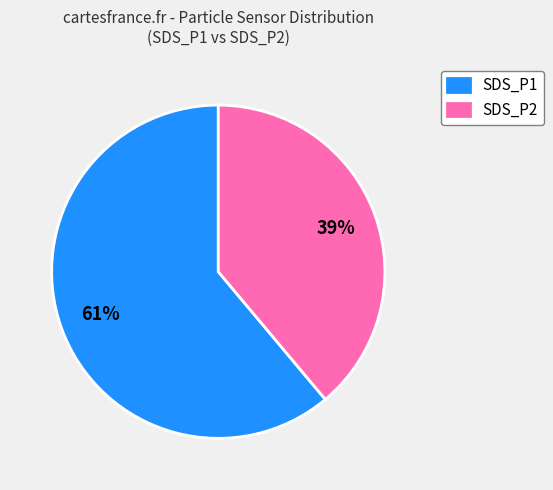

To the nearest percent, what is the average slice percentage?

50%